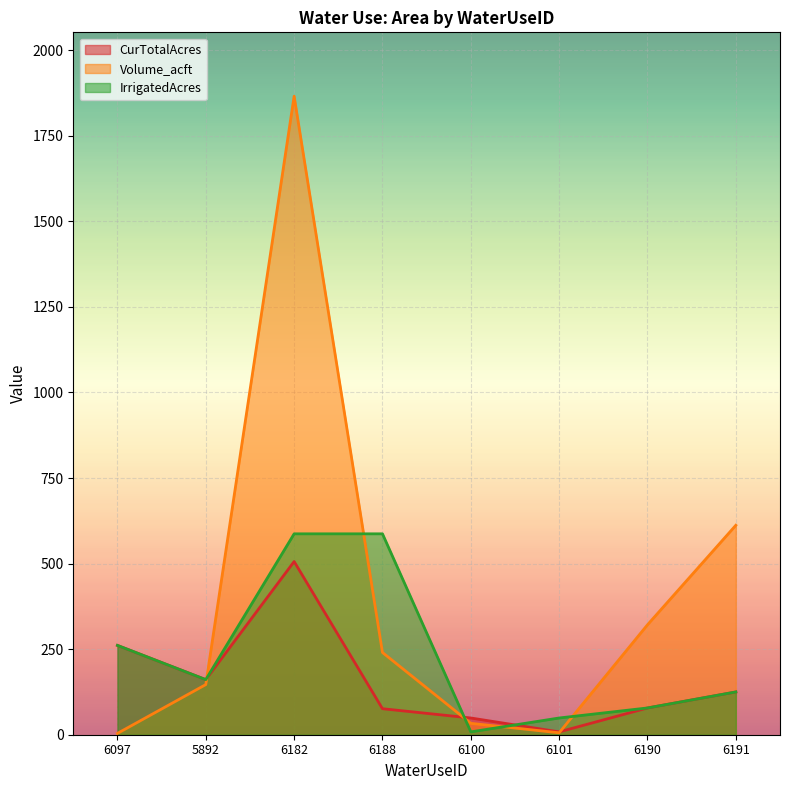

At how many categories does at least one series exceed 1100?

1